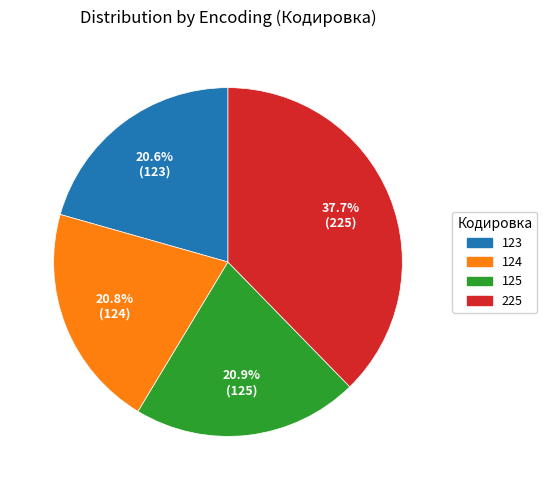

Which slice is the largest?

225